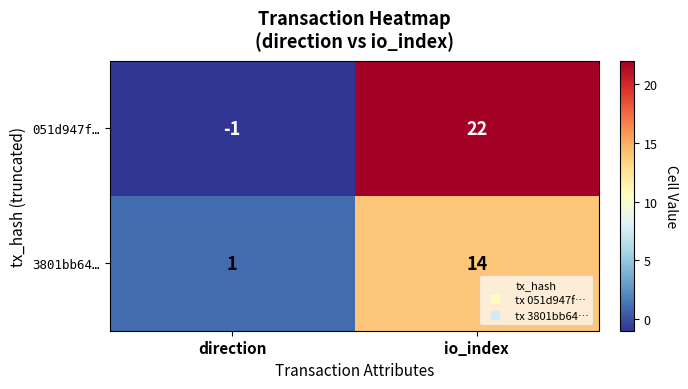

Which series has the widest spread of values?

051d947f…